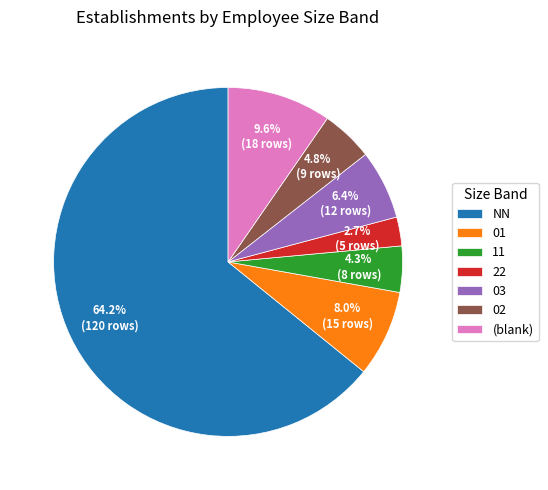

Is there any slice that represents more than half of the pie?

Yes